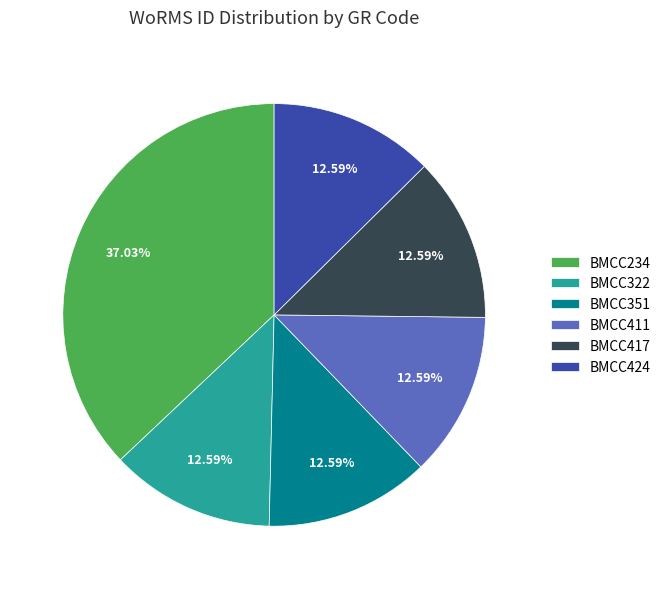

Is the sum of BMCC234 and BMCC411 greater than half?

No